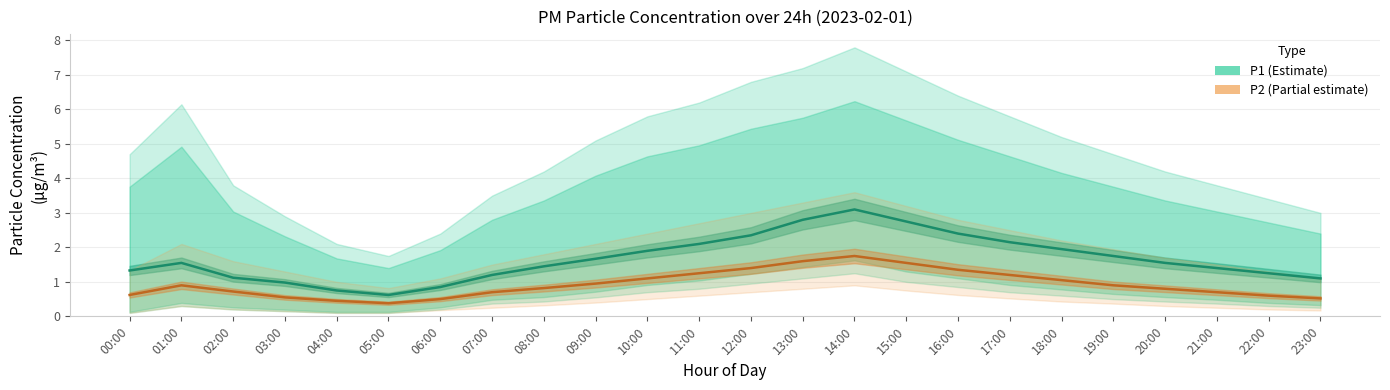

True or false: P1 (Estimate) and P2 (Estimate based on partial data) cross at least once.

False